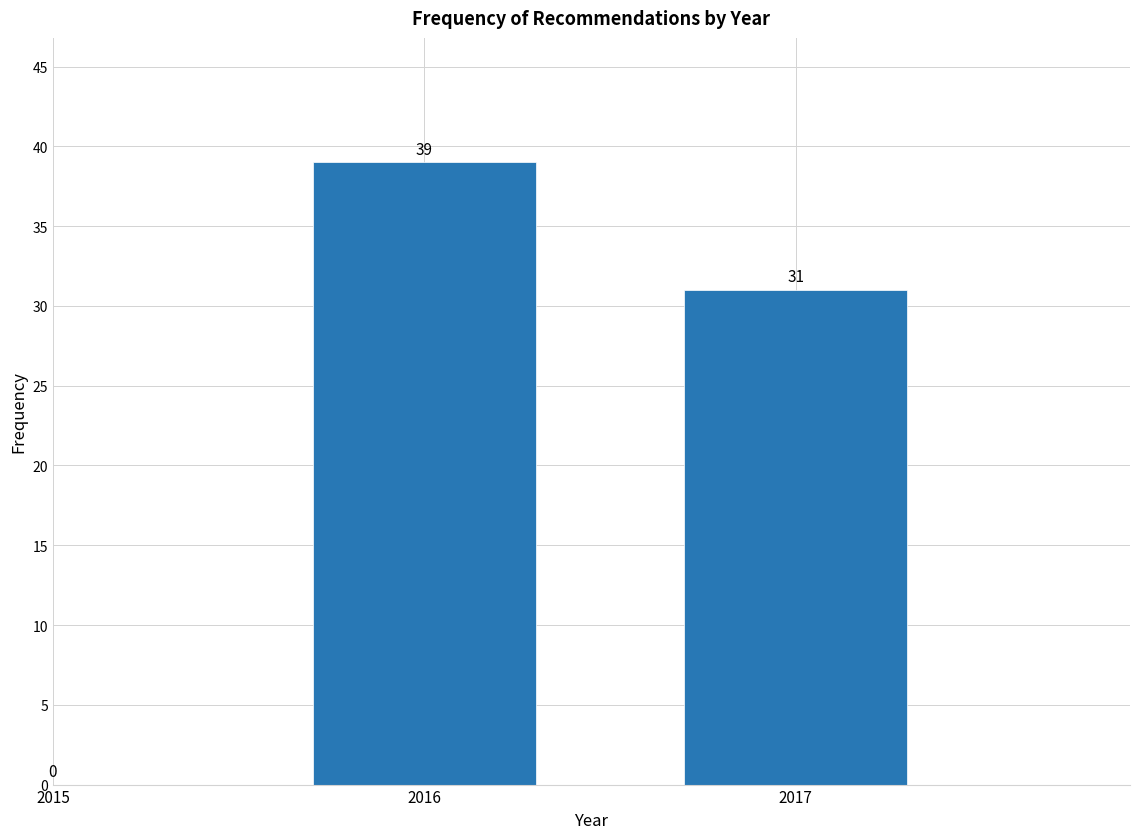

Reading left to right, transcribe all the data shown in this chart.

2015=0	2016=39	2017=31